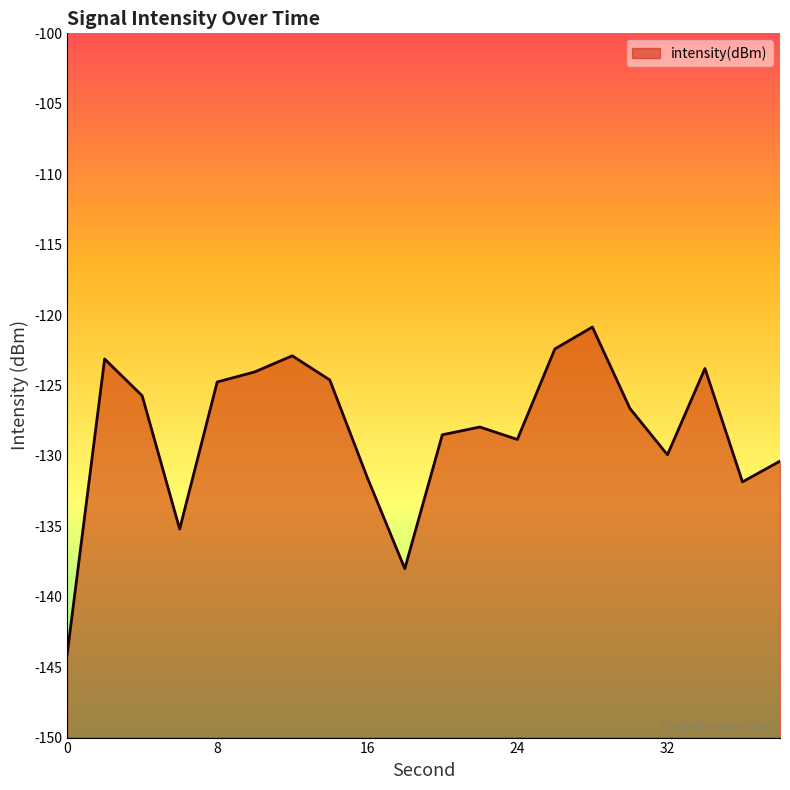

True or false: the data shows -215.6 at 38.

False